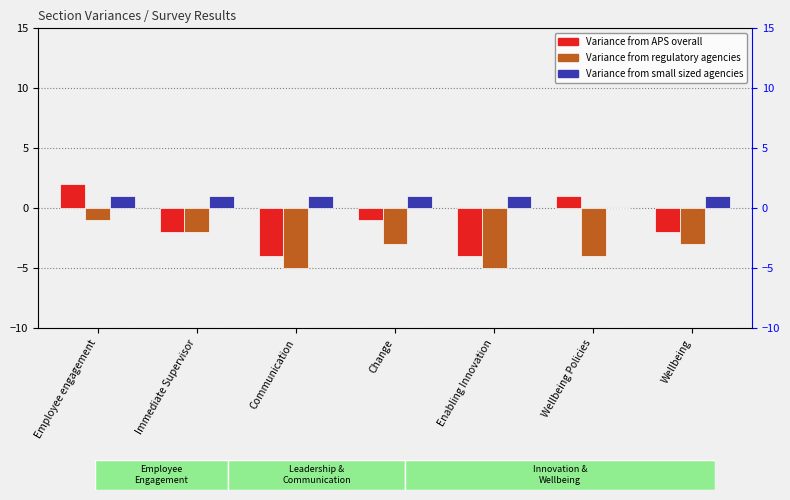

Reading left to right, transcribe all the data shown in this chart.

Variance from APS overall: Employee engagement=2	Immediate Supervisor=-2	Communication=-4	Change=-1	Enabling Innovation=-4	Wellbeing Policies=1	Wellbeing=-2
Variance from regulatory agencies: Employee engagement=-1	Immediate Supervisor=-2	Communication=-5	Change=-3	Enabling Innovation=-5	Wellbeing Policies=-4	Wellbeing=-3
Variance from small sized agencies: Employee engagement=1	Immediate Supervisor=1	Communication=1	Change=1	Enabling Innovation=1	Wellbeing Policies=0	Wellbeing=1